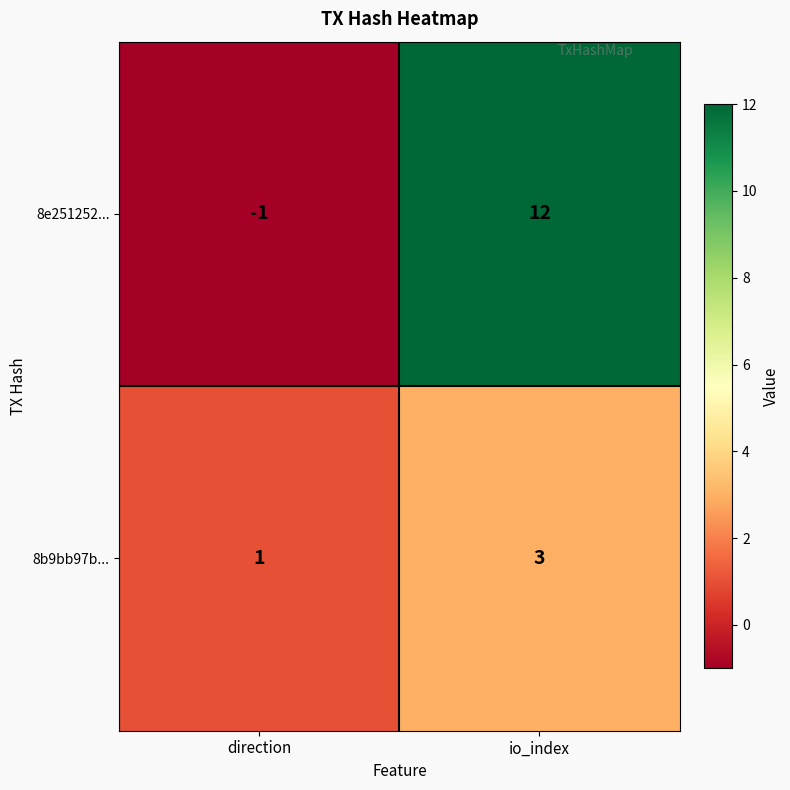

Is it true that 8e251252... equals 18 at io_index?

False